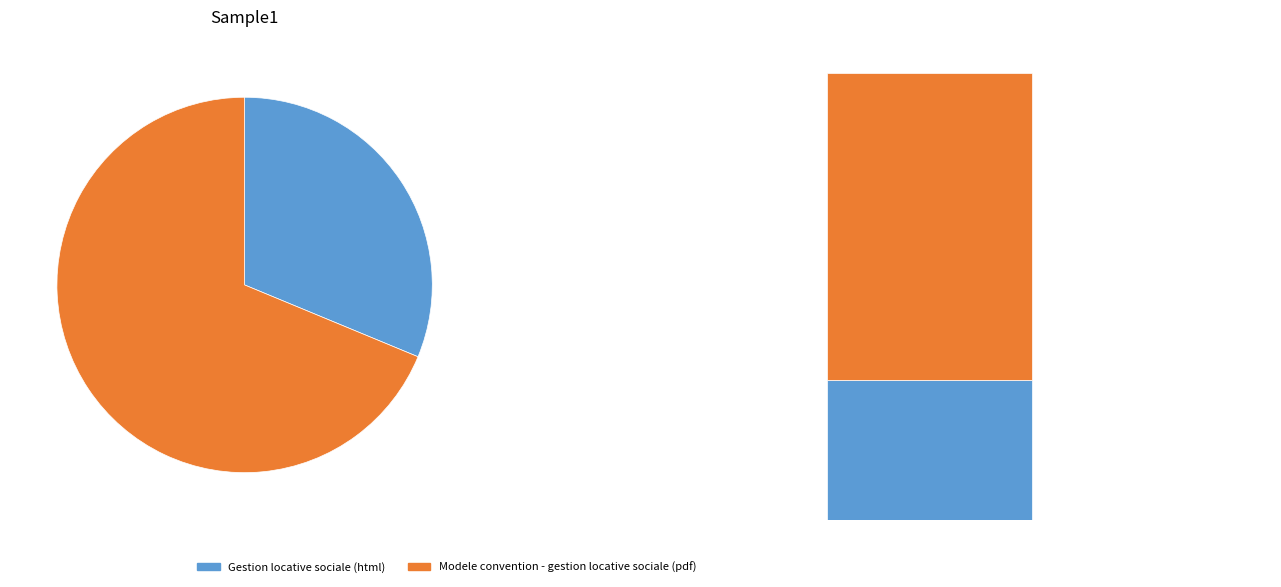

Which category has the biggest portion of the pie?

Modele convention - gestion locative sociale (pdf)